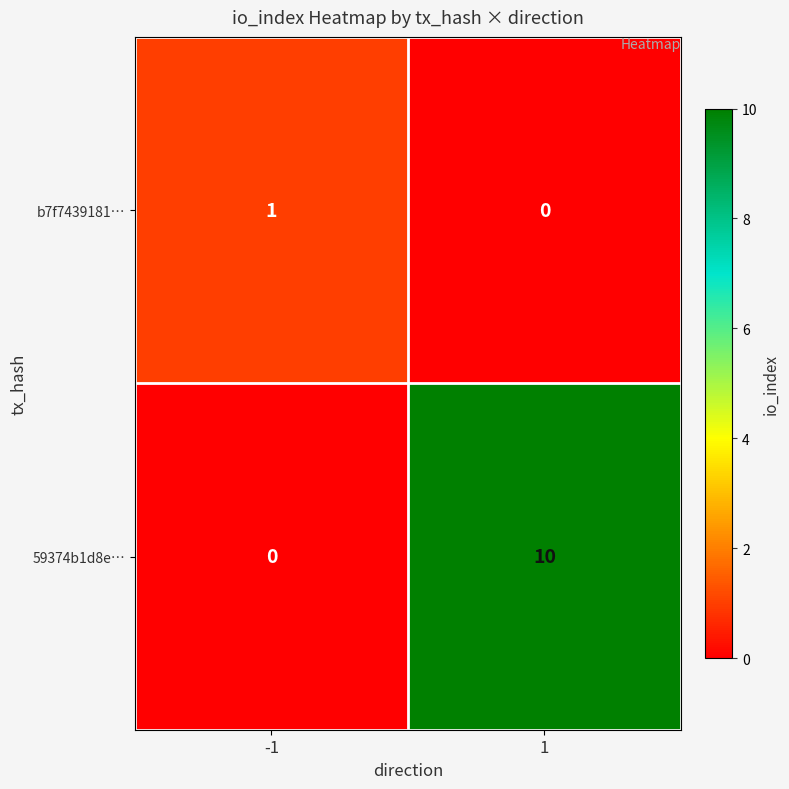

Rank the series by their average value, from highest to lowest.

59374b1d8e…, b7f7439181…